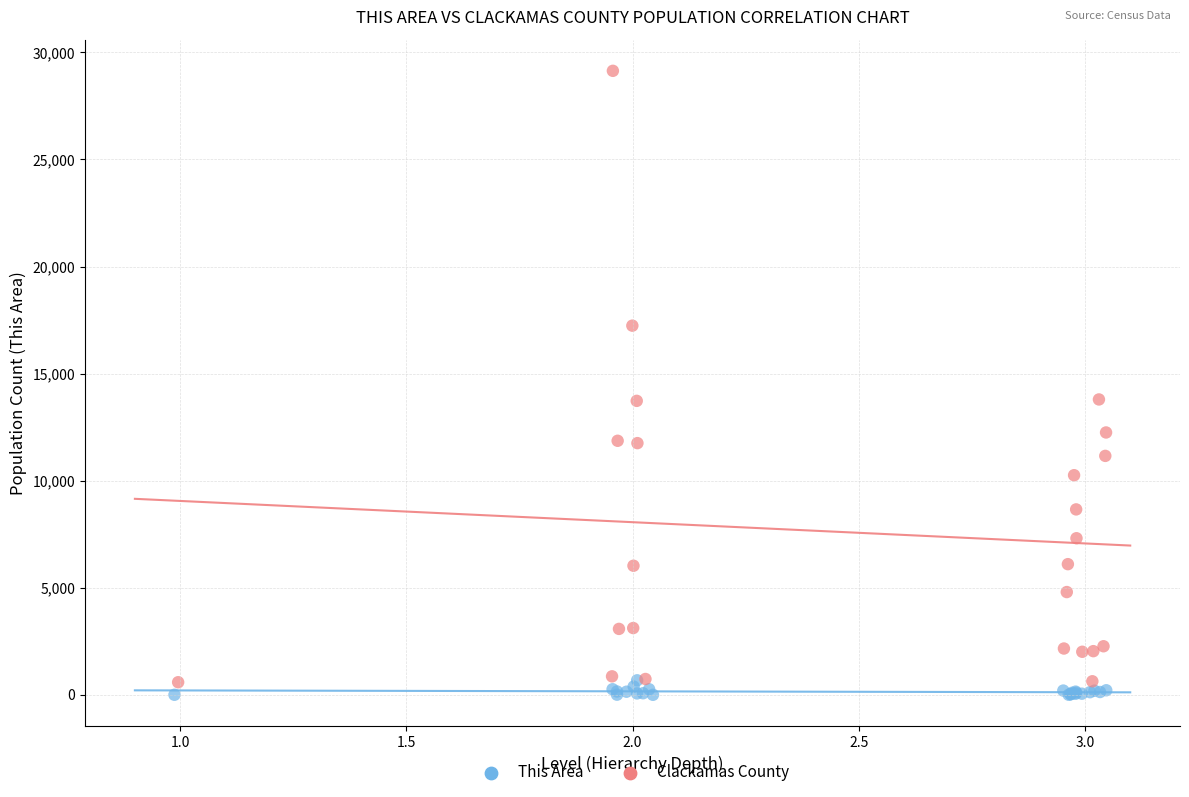

Which series reaches the maximum Y coordinate?

Clackamas County